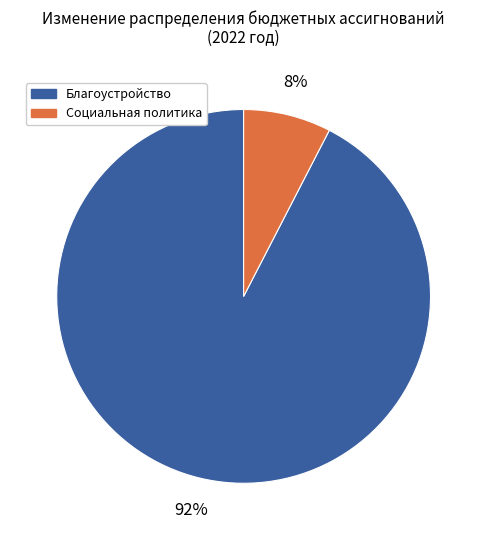

True or false: Благоустройство accounts for 92% of the total.

True